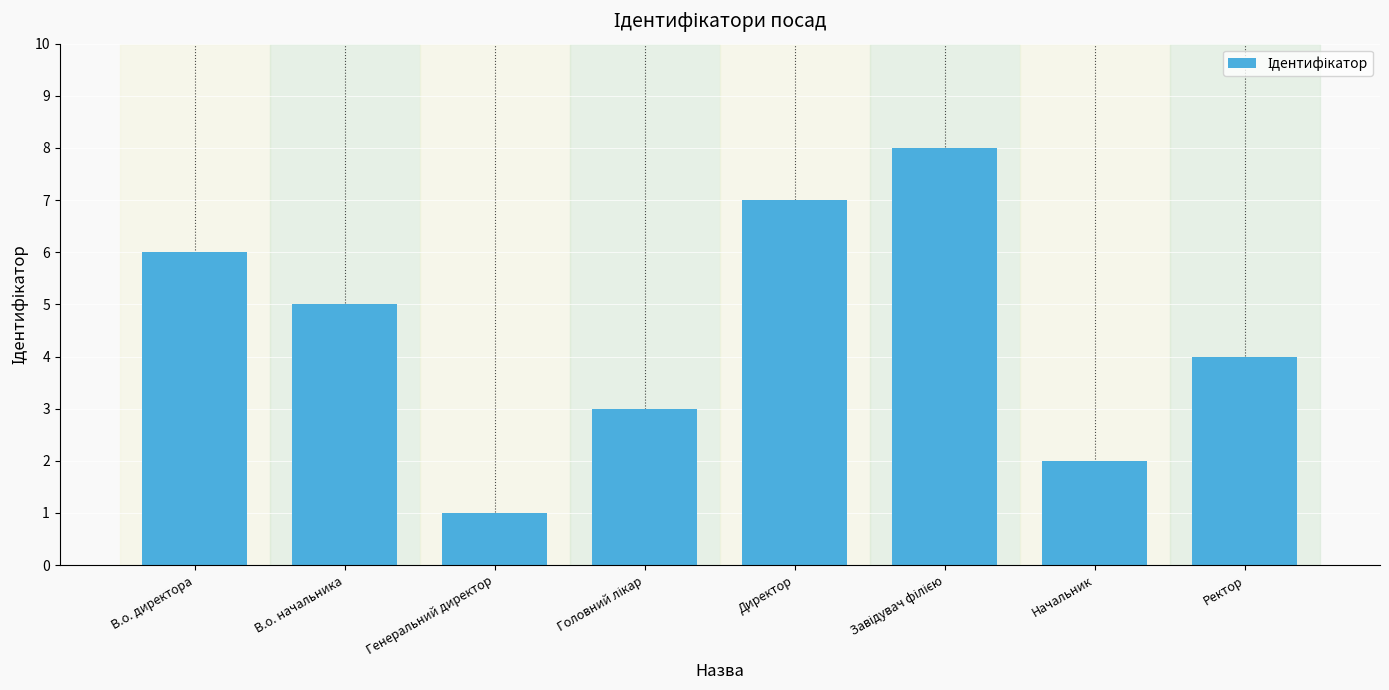

The value at Директор is 7. True or false?

True